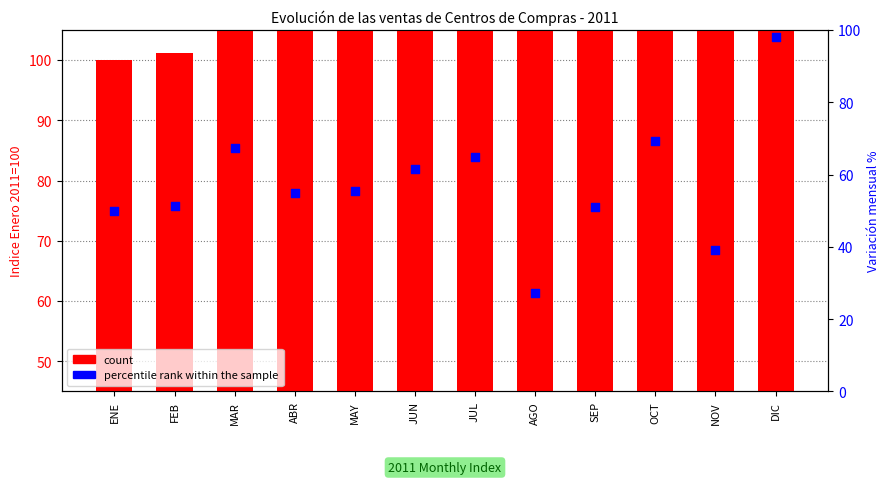

At how many categories does at least one series exceed 136?

5